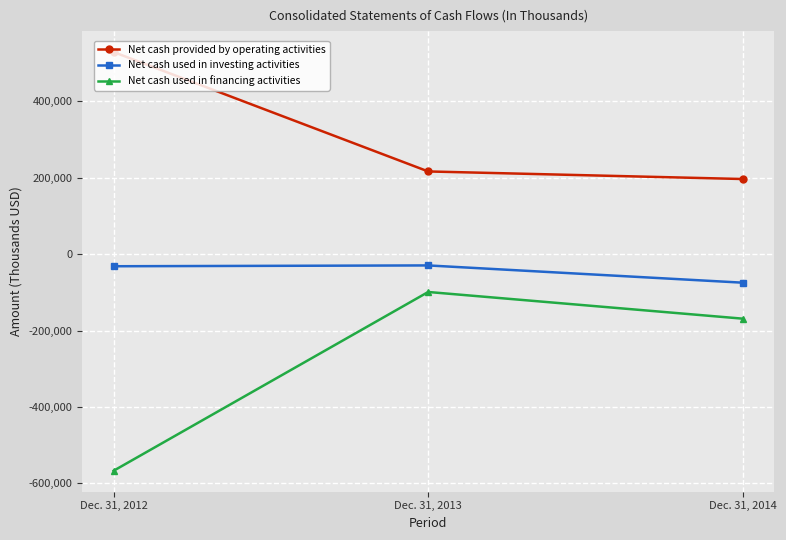

At which category is the sum across all series the highest?

Dec. 31, 2013